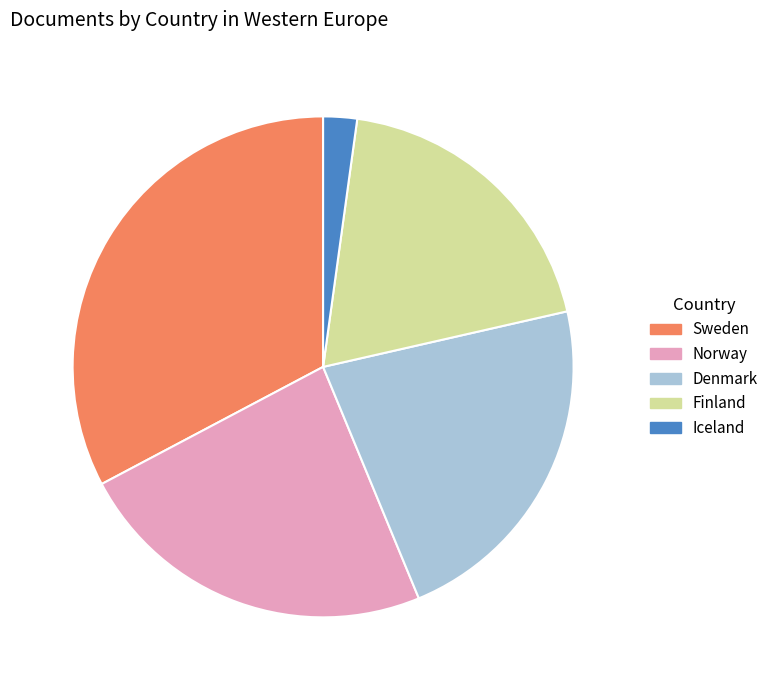

True or false: Denmark accounts for 22% of the total.

True